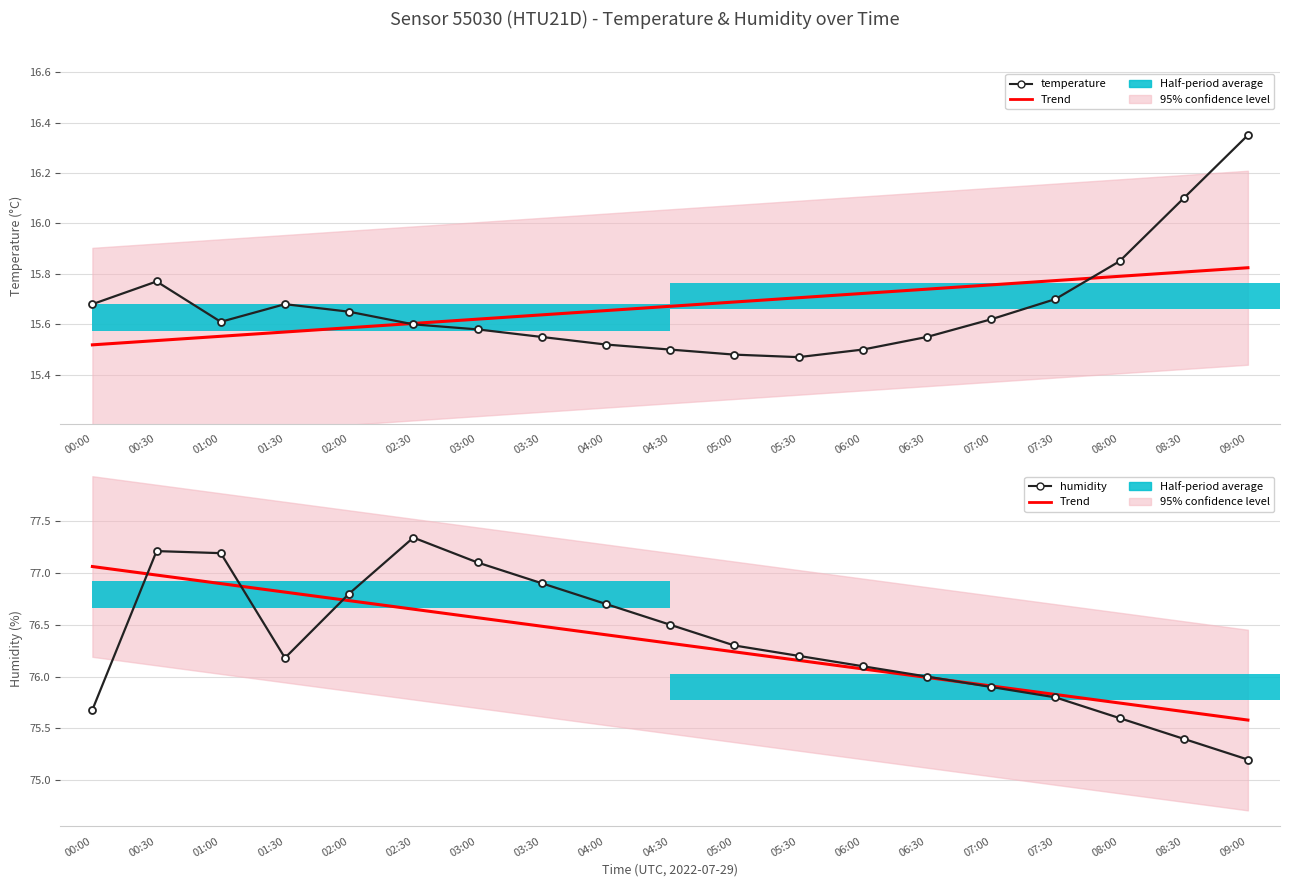

What is the difference between the maximum and minimum values in the temperature series?

0.9